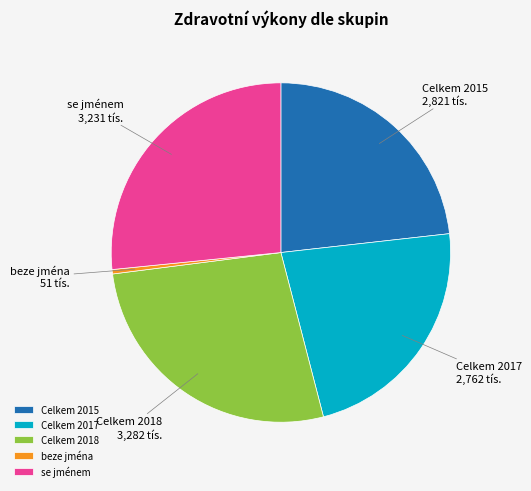

Between beze jména and Celkem 2018, which is larger?

Celkem 2018